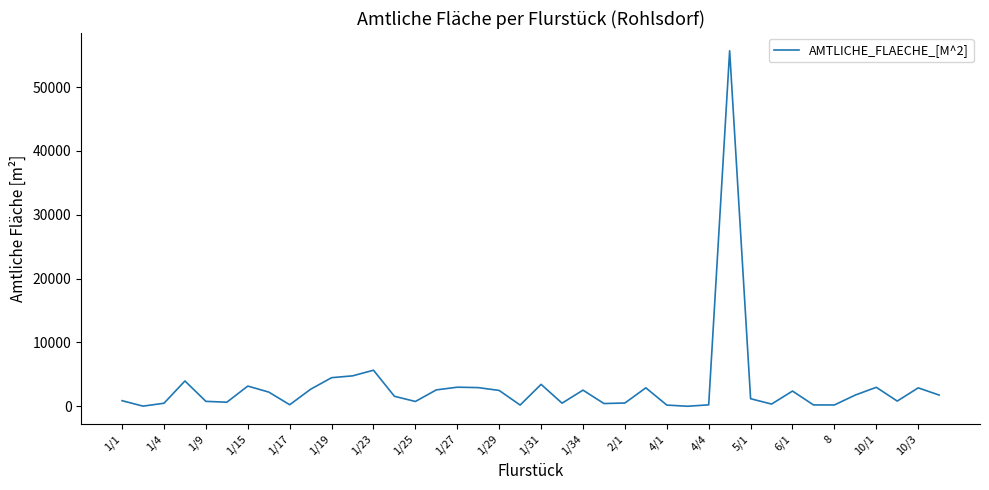

Does the chart have visible grid lines?

No